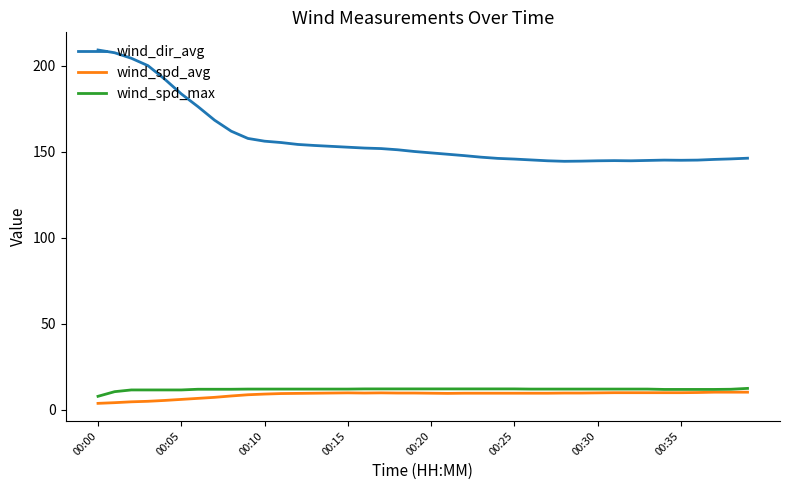

Which series has the largest total across all categories?

wind_dir_avg